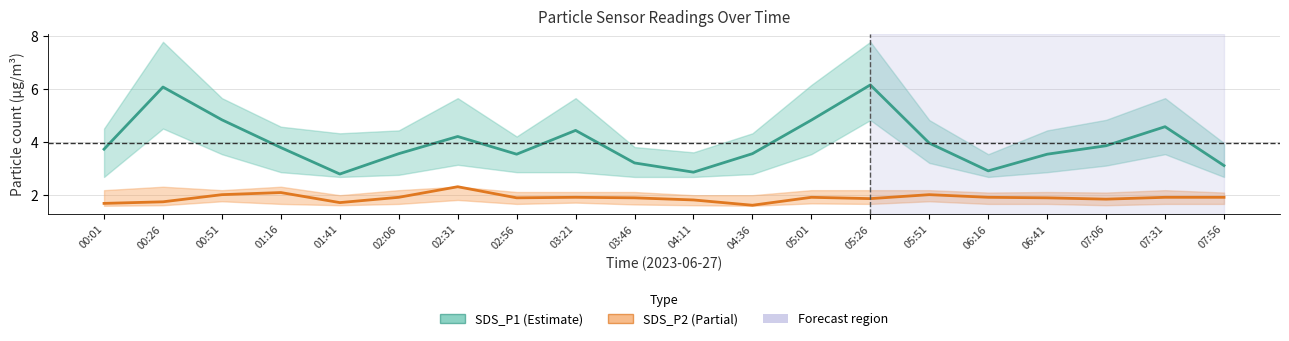

True or false: SDS_P1 (Estimate) and SDS_P2 (Partial) cross at least once.

False